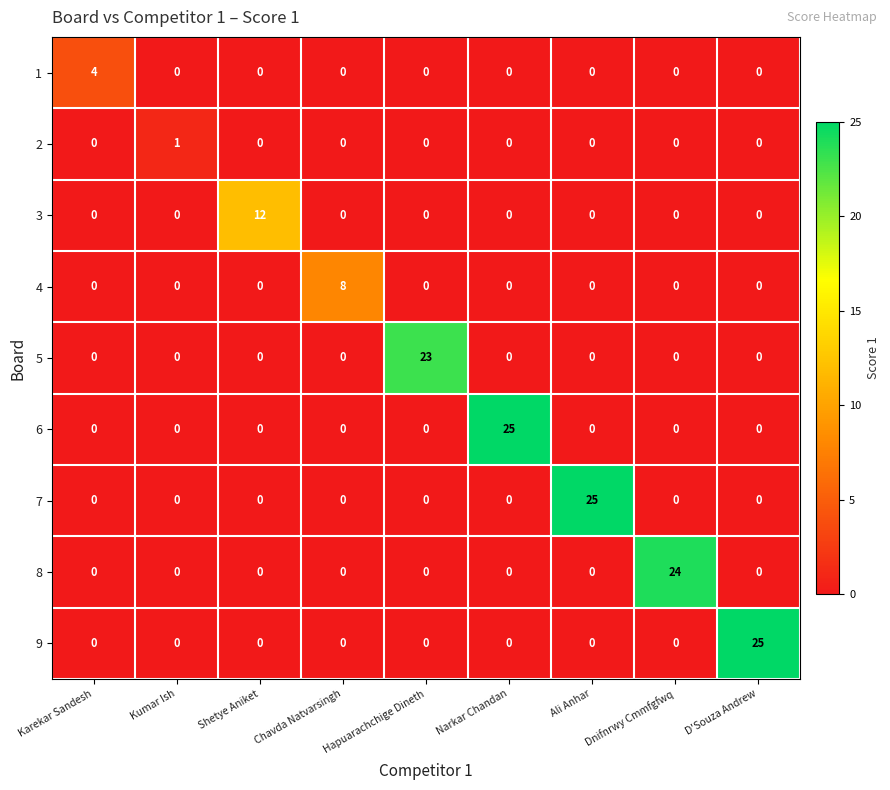

What is the difference between the maximum and minimum values in the 4 series?

8